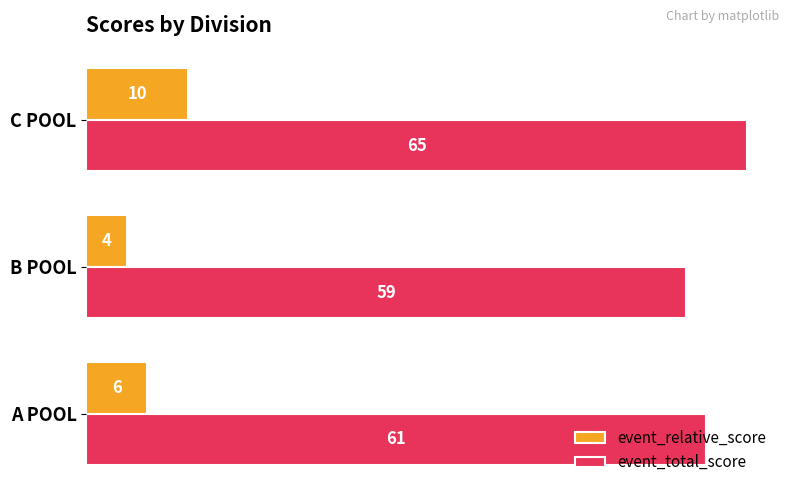

What is the minimum value shown in the chart?

4